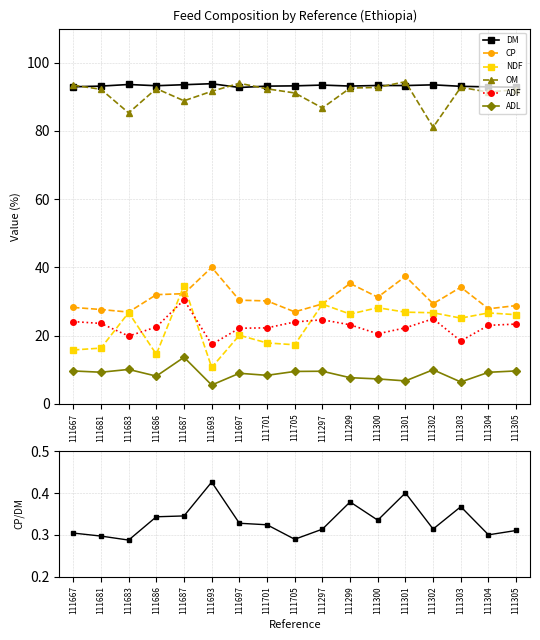

What is the label of the 4th point from the left?

111686